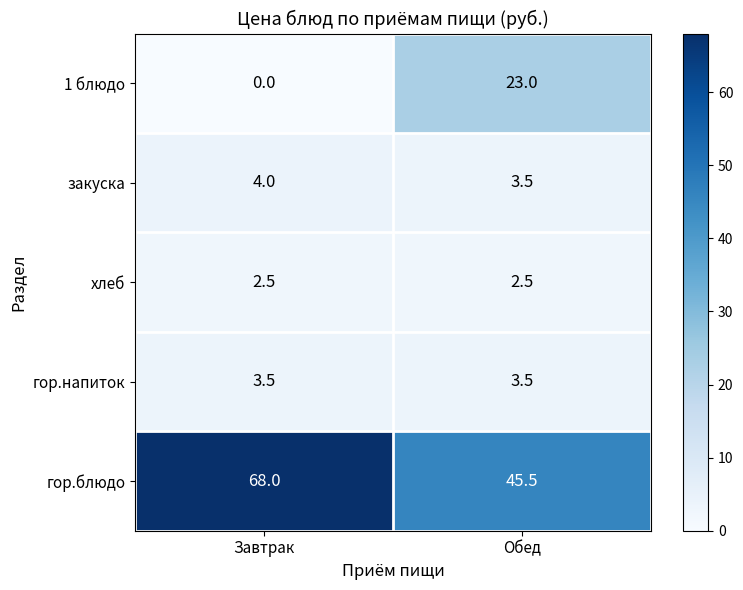

True or false: гор.напиток has a value of 3.5 at Обед.

True